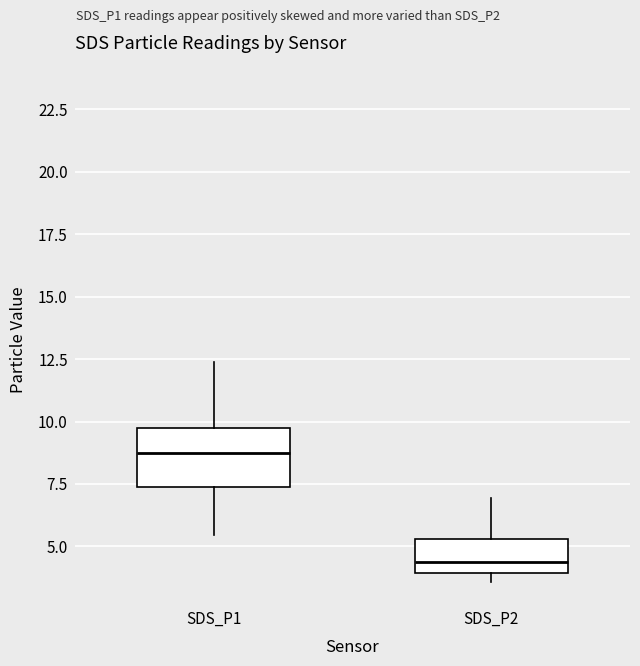

Where does the upper whisker of the box for SDS_P1 end on the y-axis? The values are not printed on the chart, so give them approximately, as read against the axis.

12.5